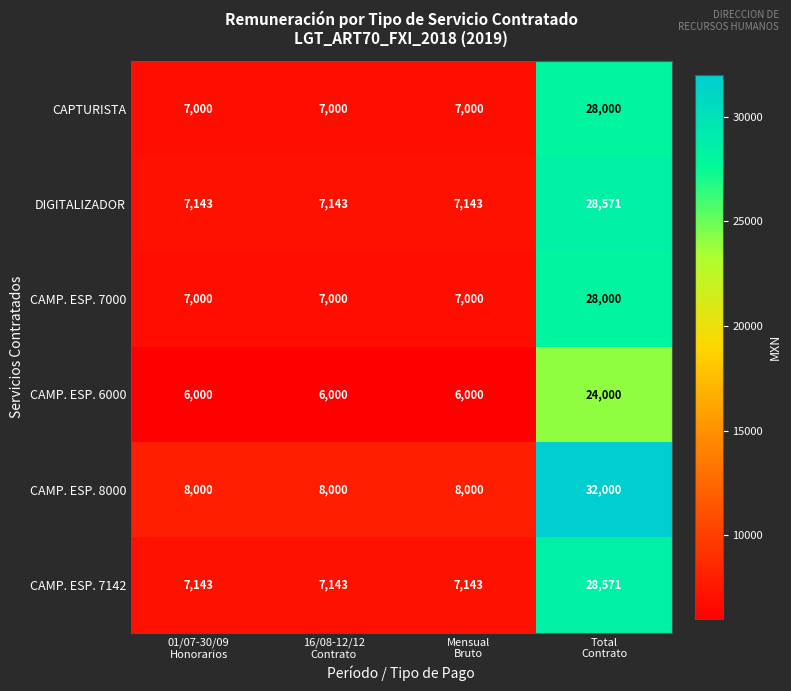

How many data points in DIGITALIZADOR are above 7143?

1